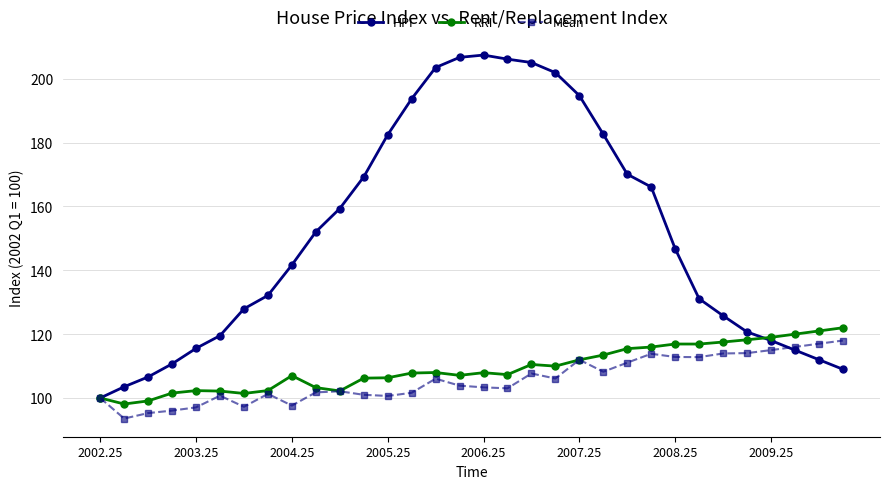

Which series has the largest range (max minus min)?

HPI